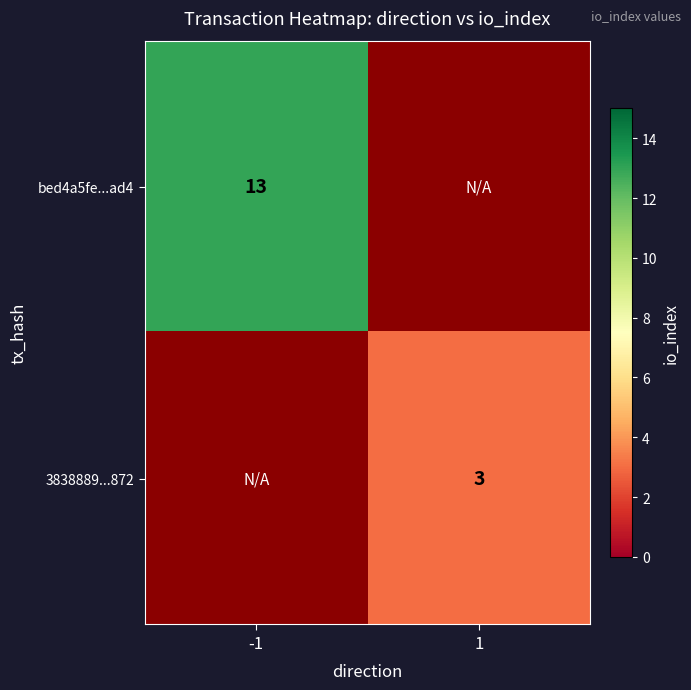

The value of bed4a5fe...ad4 at -1 is 18. True or false?

False